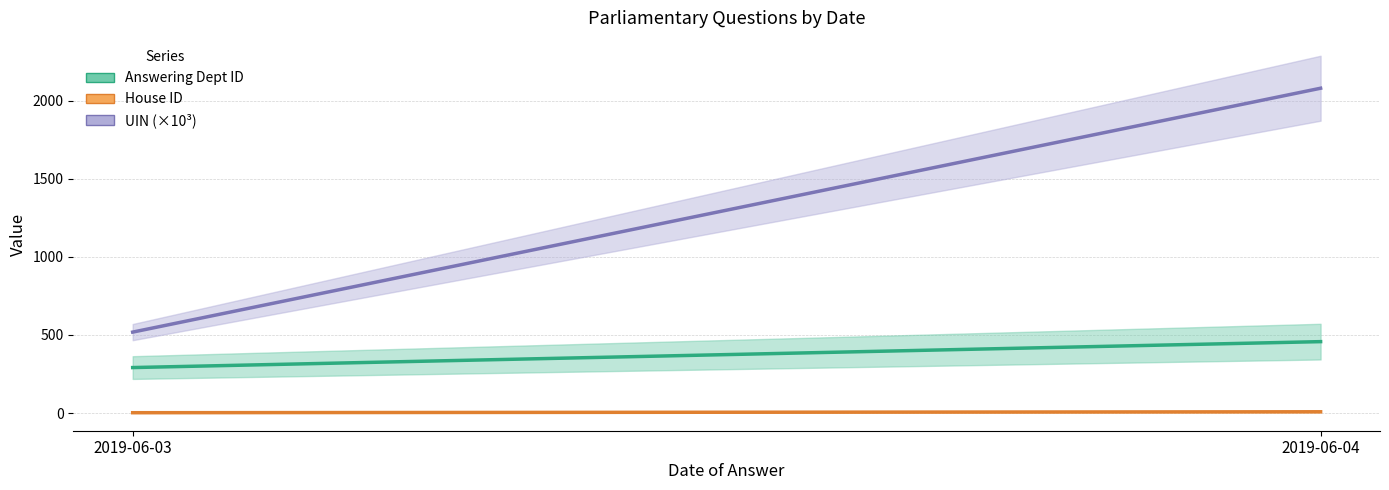

True or false: House ID has a value of 8.0 at 2019-06-04.

True